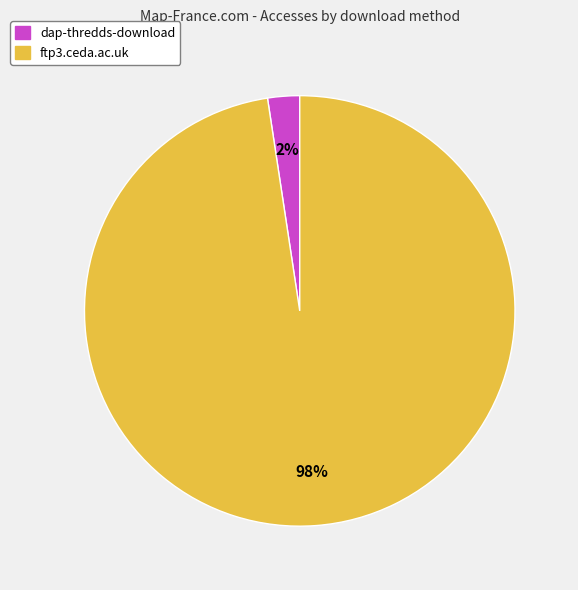

Do dap-thredds-download and ftp3.ceda.ac.uk together represent more than half of the pie?

Yes